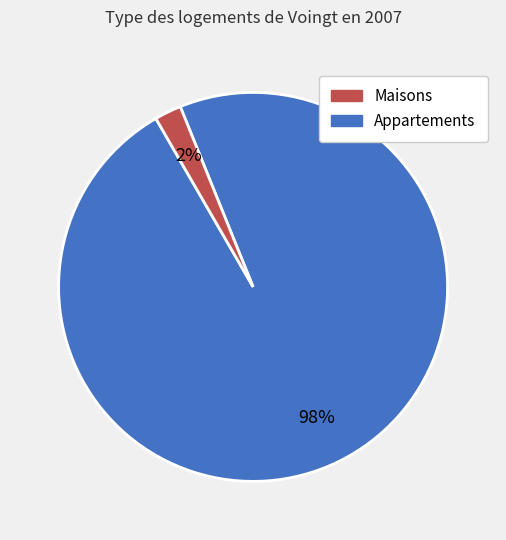

To the nearest percent, what is the average slice percentage?

50%